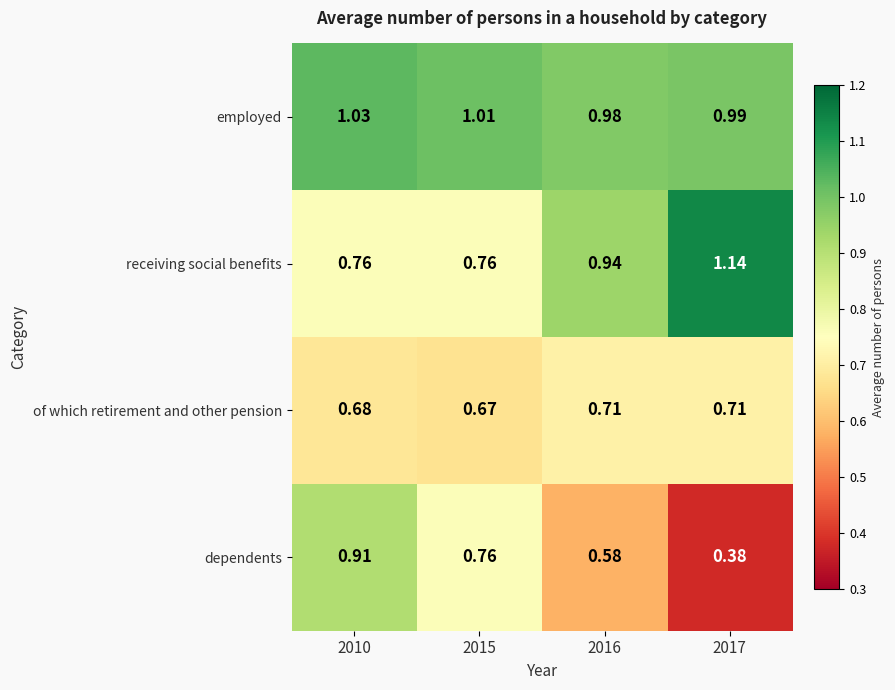

Is the value of of which retirement and other pension at 2015 greater than the value of receiving social benefits at 2015?

No